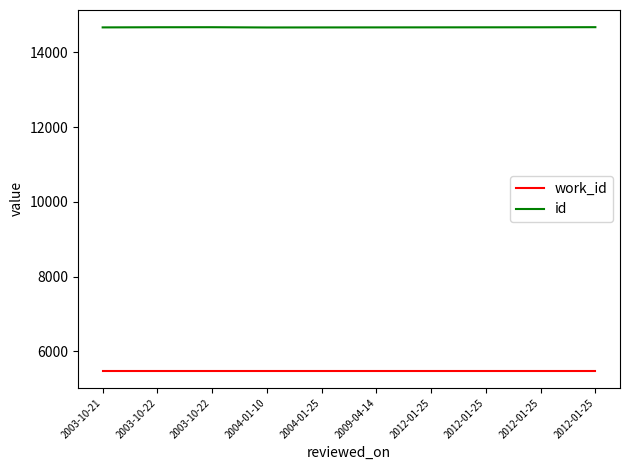

True or false: work_id has a value of 5483 at 2003-10-22.

True